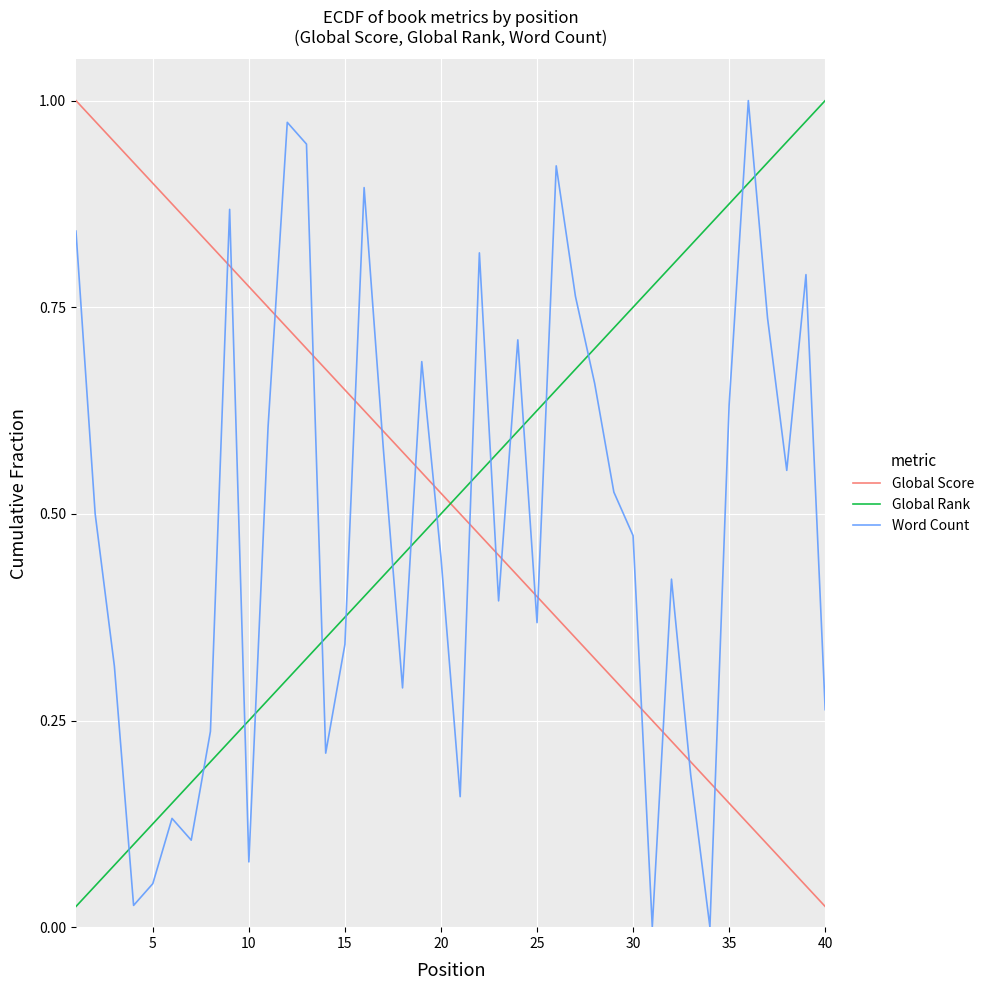

True or false: Global Rank and Word Count intersect in this chart.

True